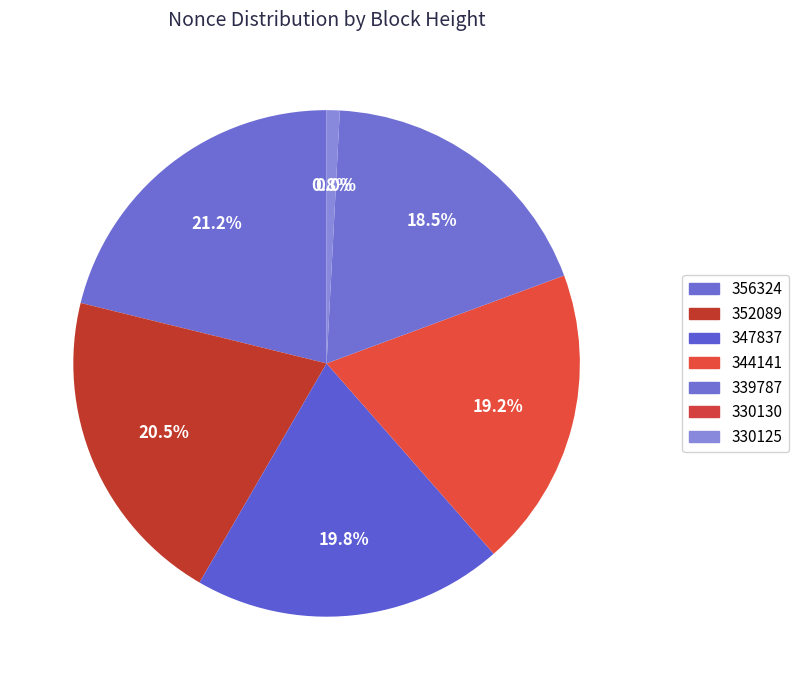

Count the number of slices in the pie.

7